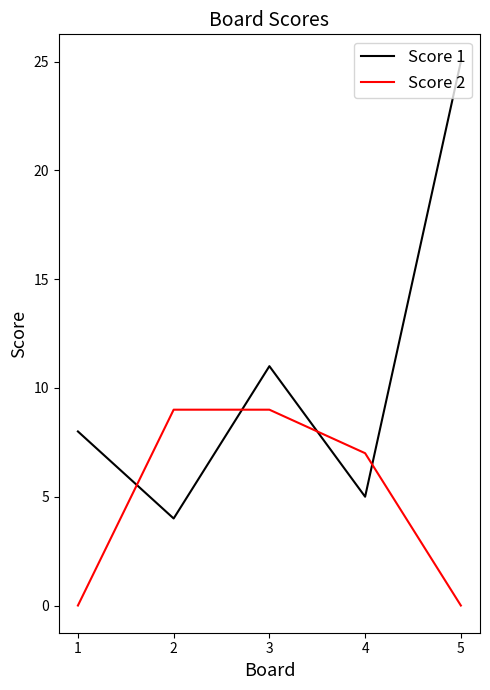

Is the value of Score 2 at 1 greater than the value of Score 1 at 4?

No